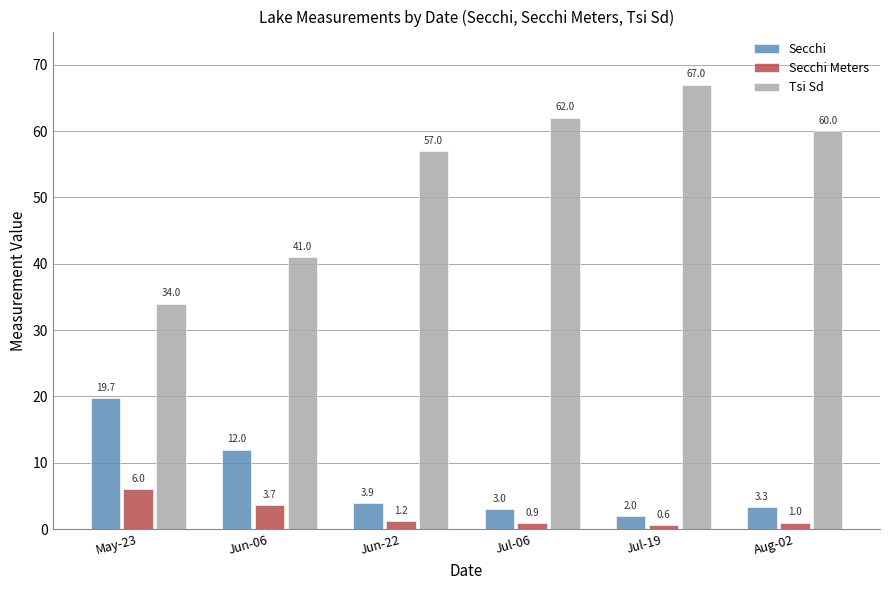

What is the value of the Tsi Sd bar at the 2nd from the left?

41.0